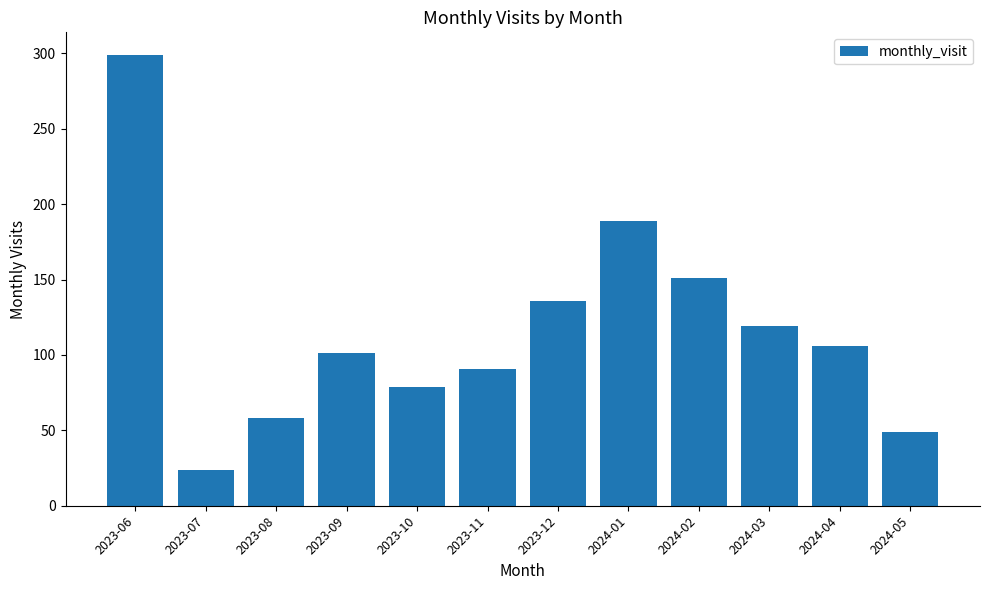

Where does the data first go above 106?

2023-06